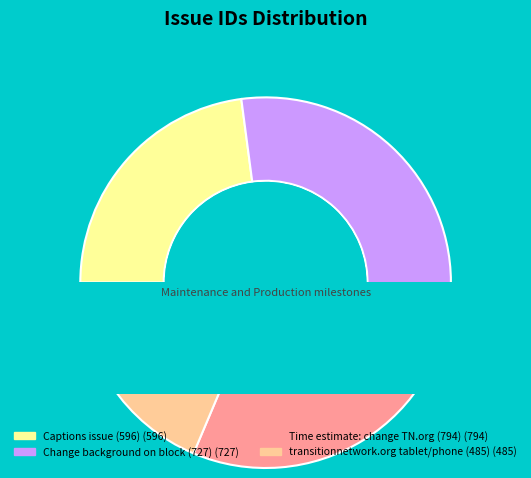

What is the change in value from Captions issue (596) to transitionnetwork.org tablet/phone (485)?

-111